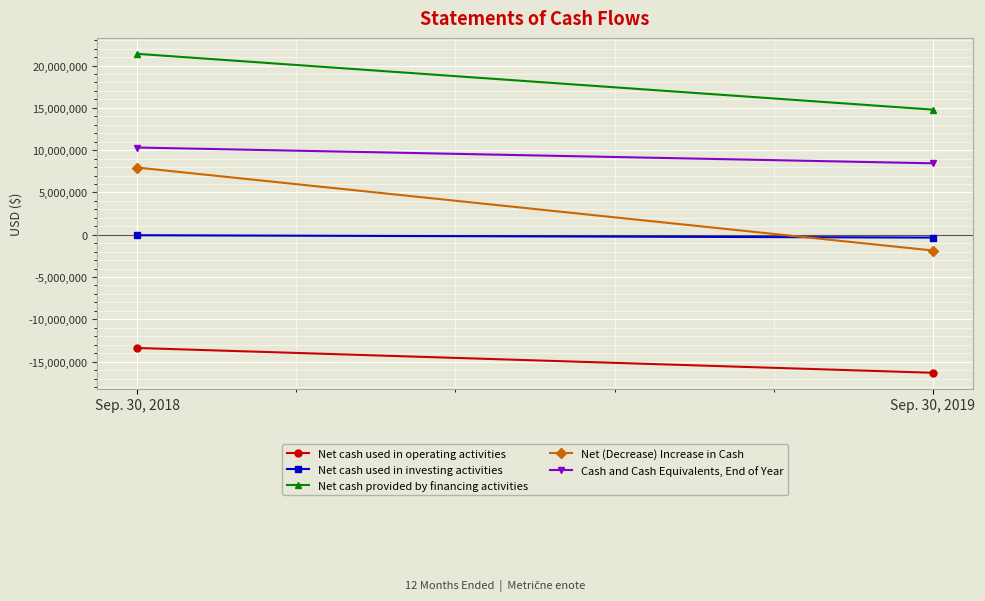

What is the difference between the Net cash used in operating activities values at Sep. 30, 2019 and Sep. 30, 2018?

2931127